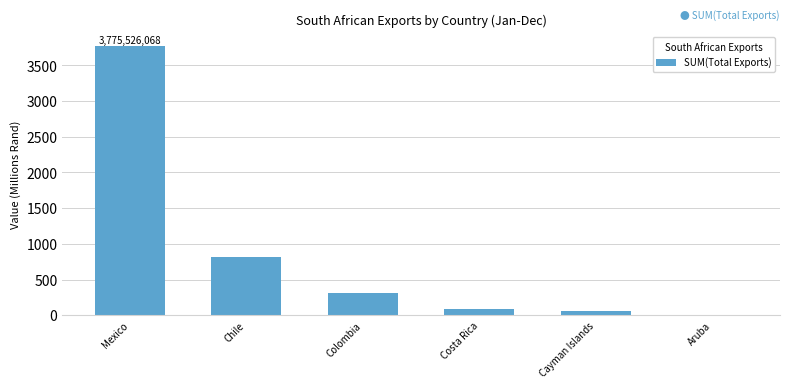

Where is the data nearest to the value 1892?

Chile